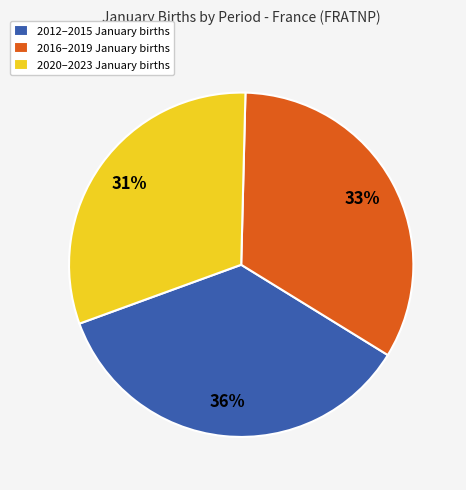

Combined, do 2020–2023 January births and 2016–2019 January births account for over 50%?

Yes